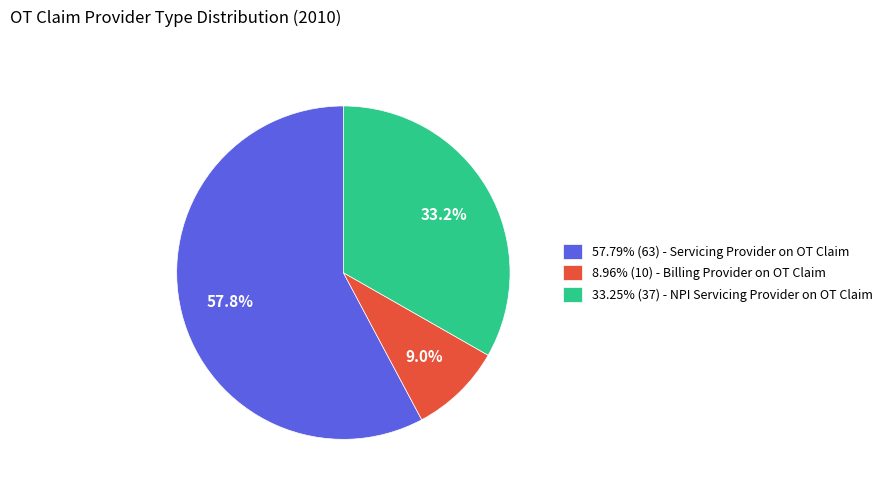

Is there any slice that represents more than half of the pie?

Yes